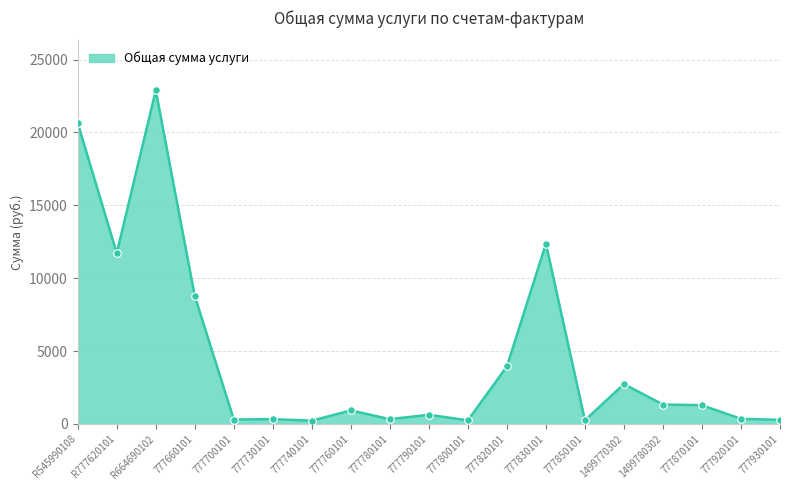

What is the ratio of the value at 777850101 to the value at 777930101?

0.9